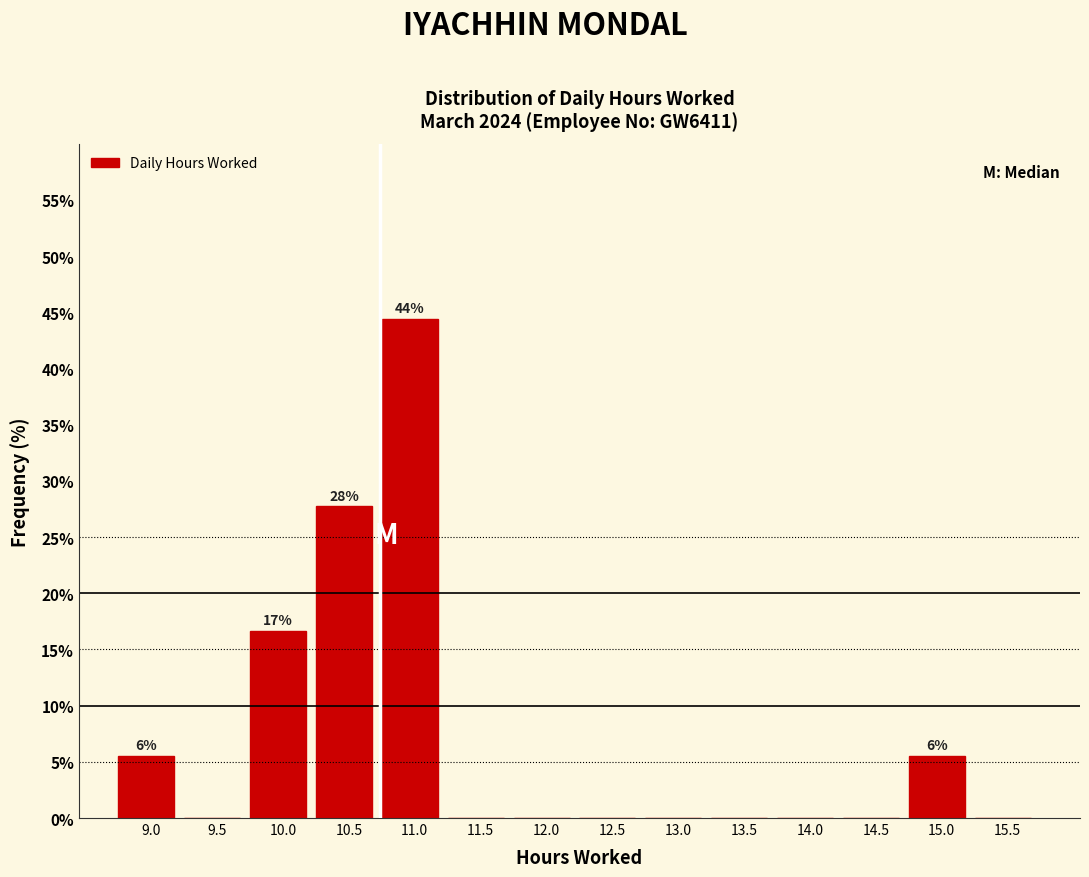

Reading left to right, extract all data points from this chart.

9.0=5.6	9.5=0.0	10.0=16.7	10.5=27.8	11.0=44.4	11.5=0.0	12.0=0.0	12.5=0.0	13.0=0.0	13.5=0.0	14.0=0.0	14.5=0.0	15.0=5.6	15.5=0.0